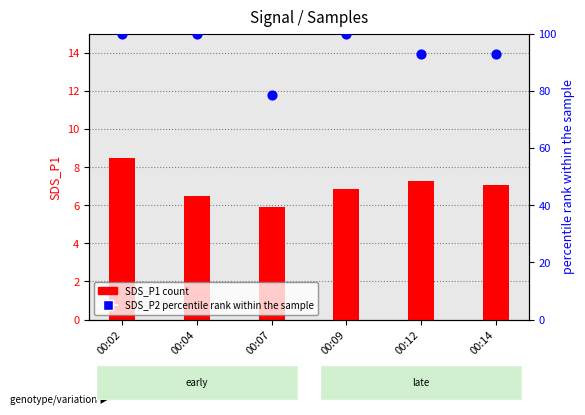

Which series has the largest total across all categories?

SDS_P2 (percentile rank)